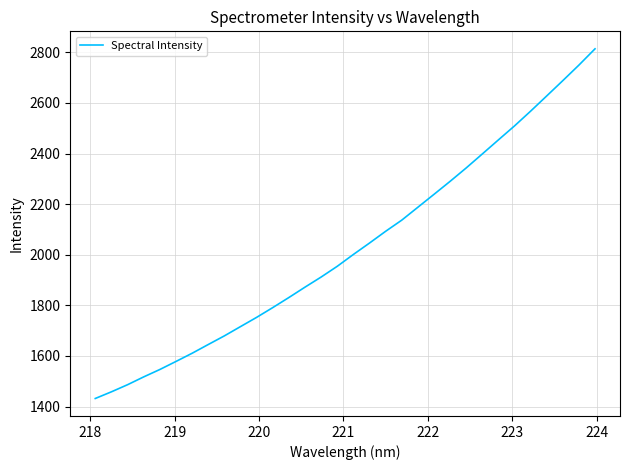

What is the difference between the maximum and minimum values?

1381.7